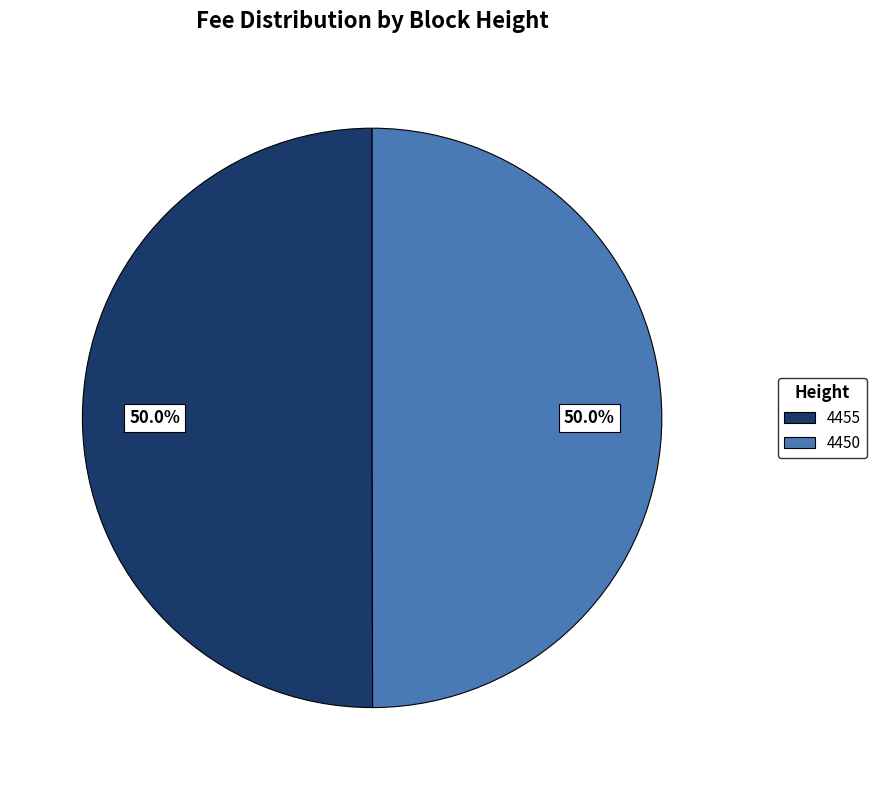

What portion of the pie excludes 4450?

50.0%